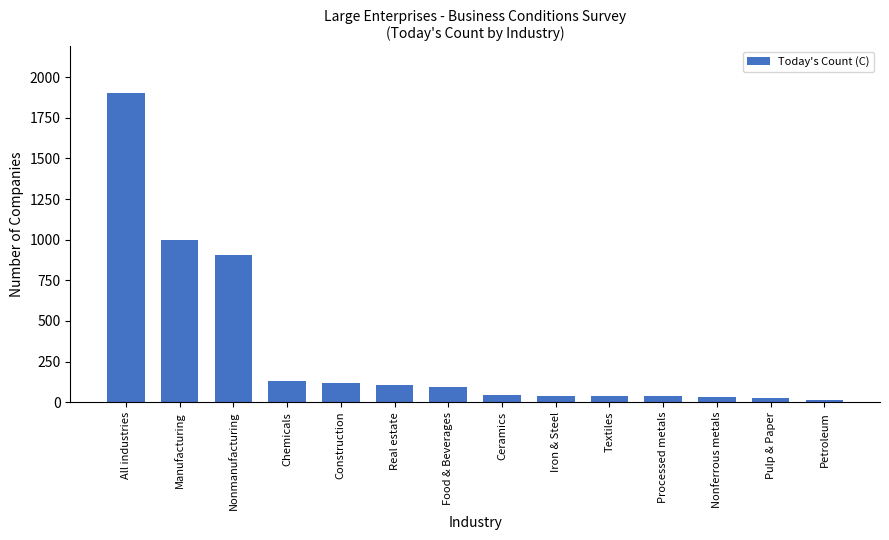

How many values are below 94?

7